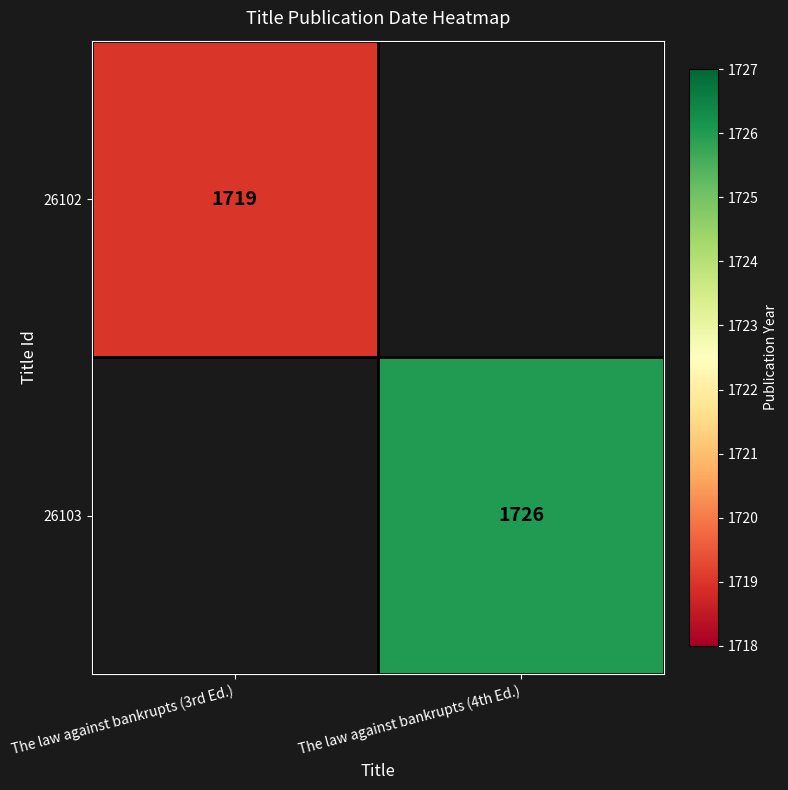

Which category has the highest value across all series?

The law against bankrupts (4th Ed.)